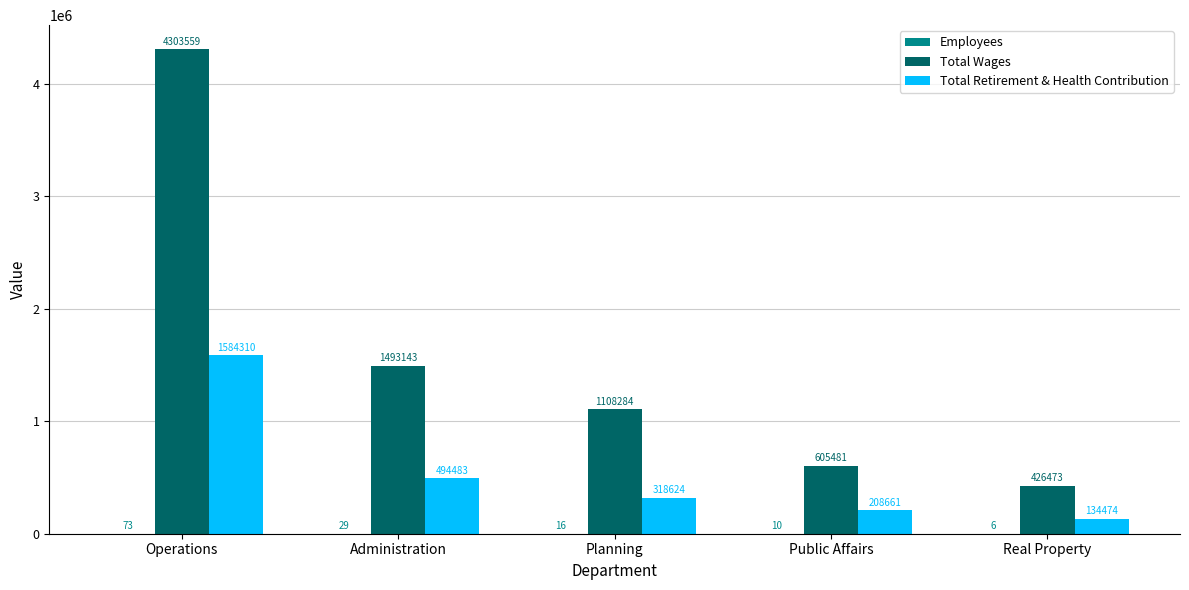

The value of Total Wages at Real Property is 426473. True or false?

True